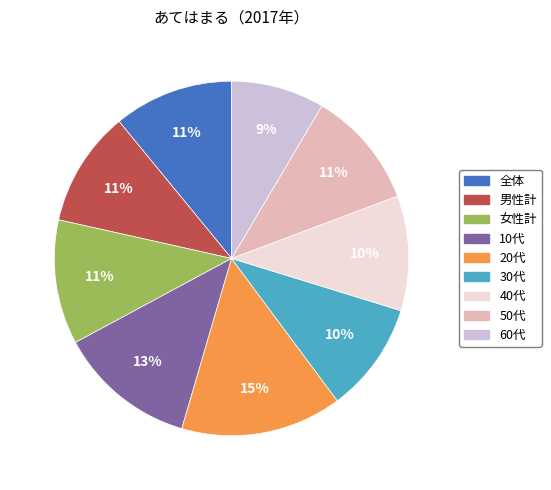

How many slices are in this pie chart?

9